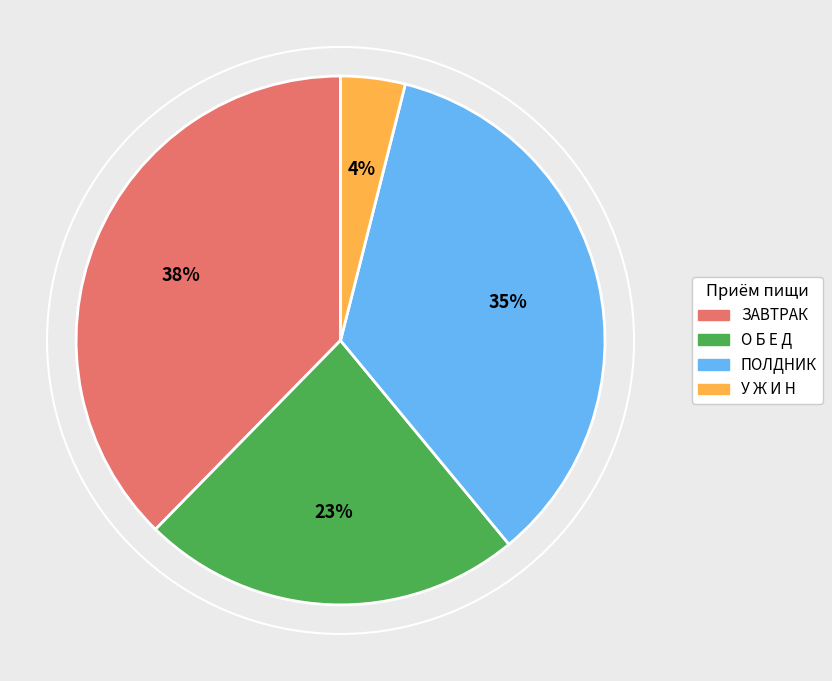

Which slice is the smallest?

У Ж И Н